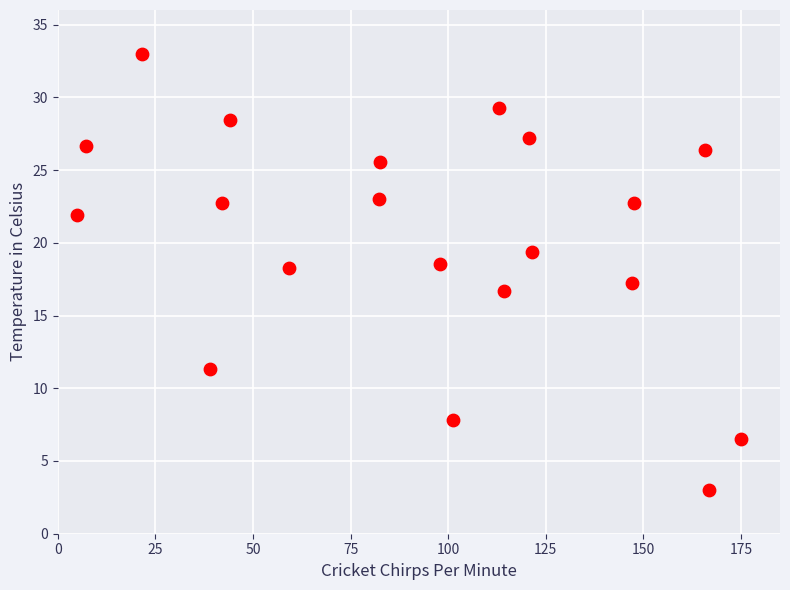

What is the range of Y values (max minus min)?

30.0